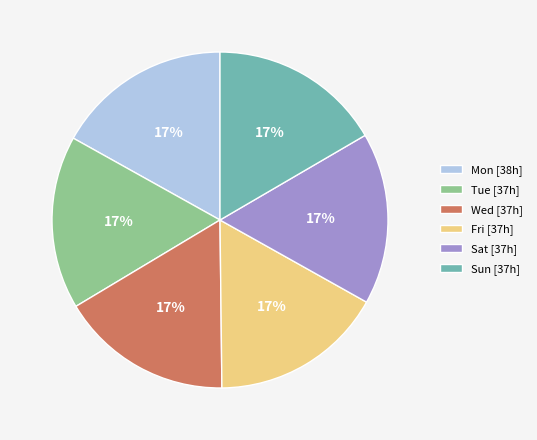

Is there any slice that represents more than half of the pie?

No